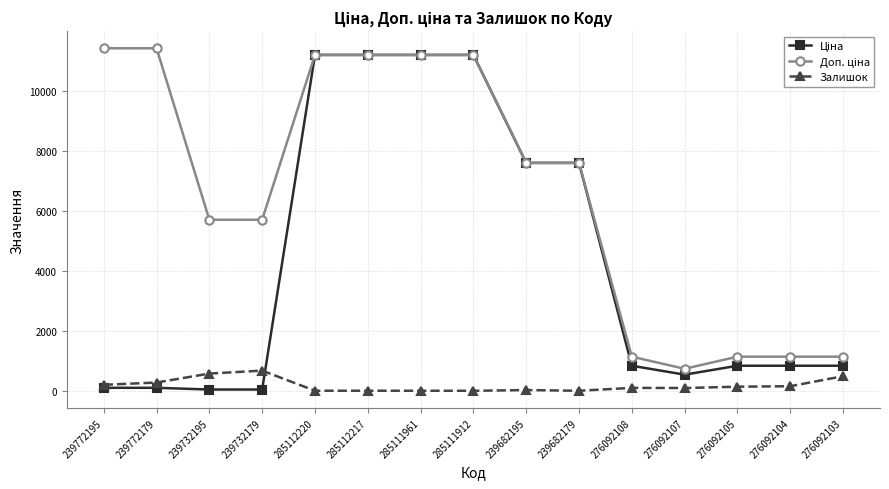

What is the label of the 1st point from the left?

239772195